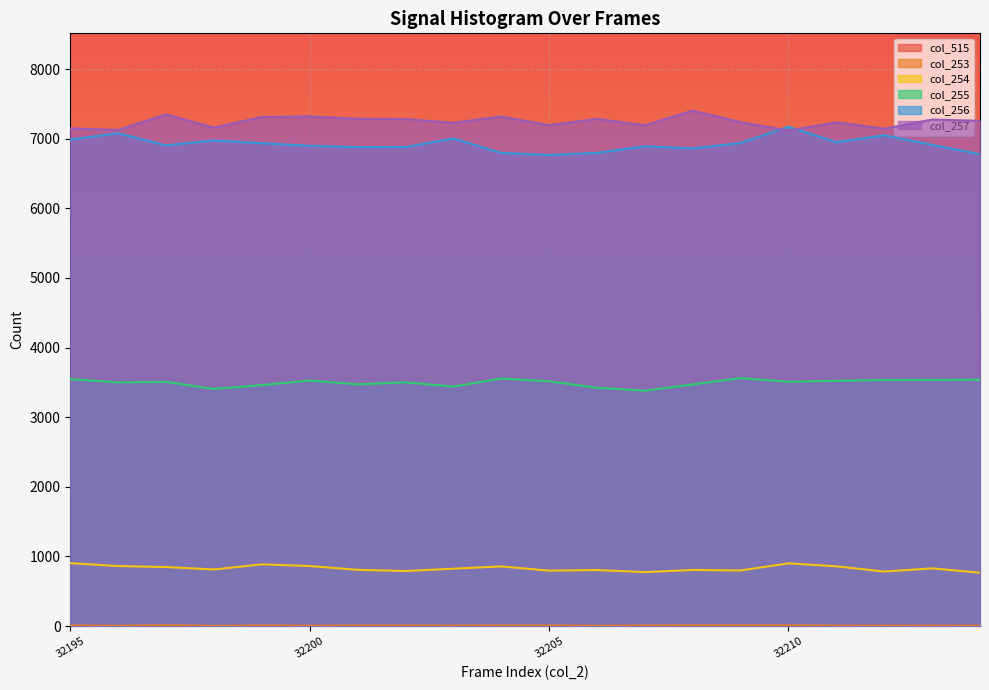

What is the highest value of the col_256 series?

7173